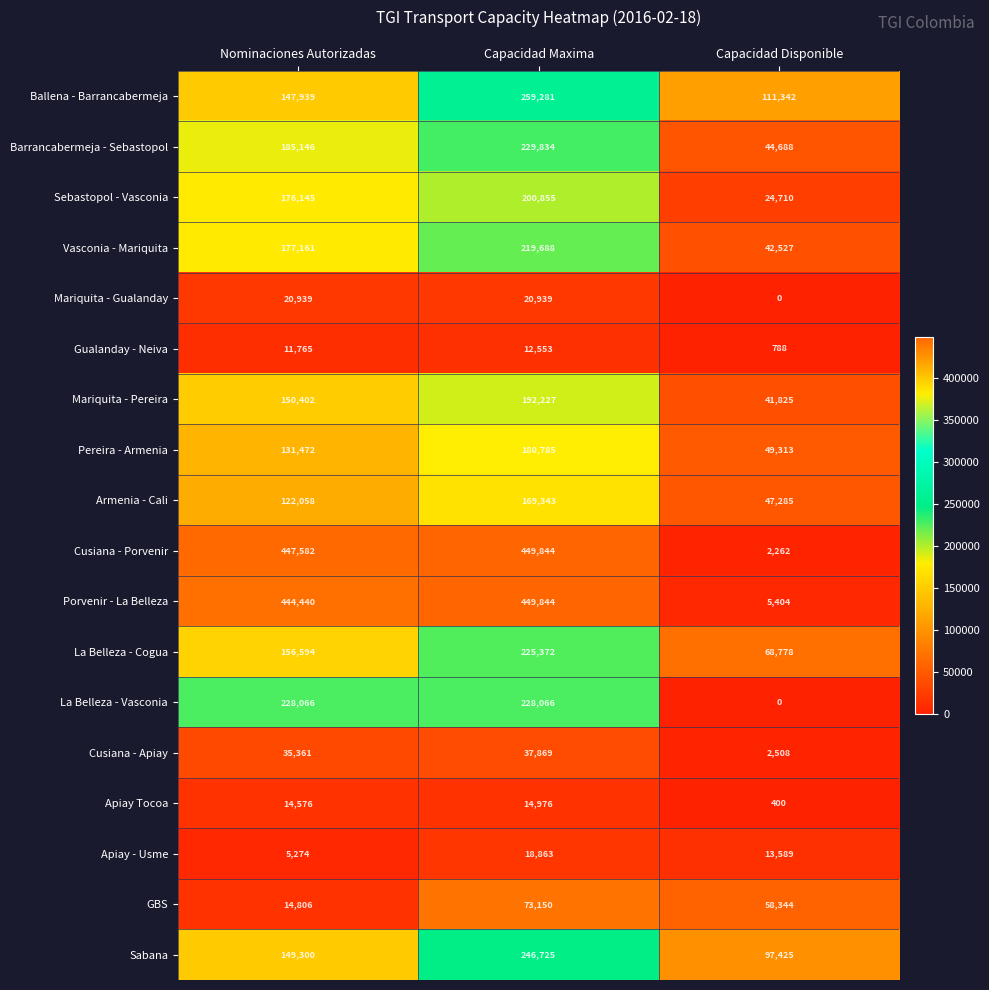

How many categories are shown in the chart?

3